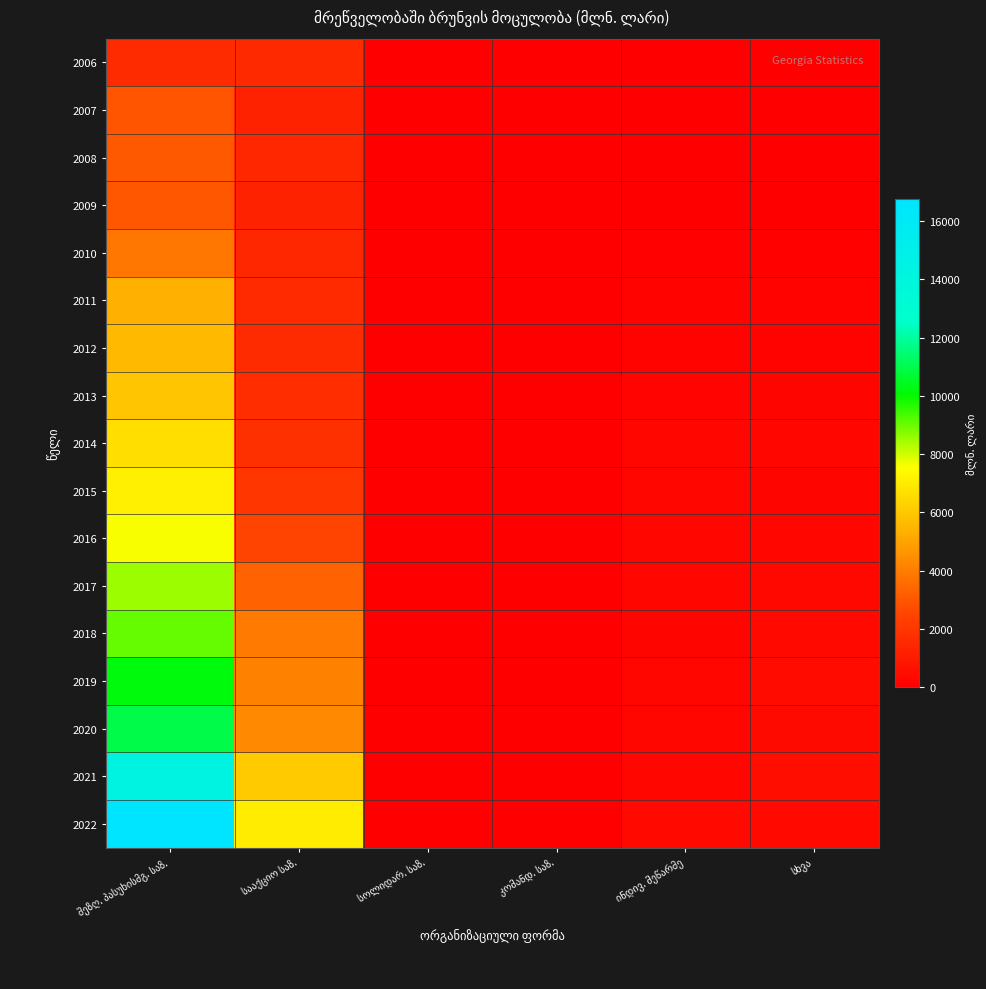

How many series are shown in this chart?

17